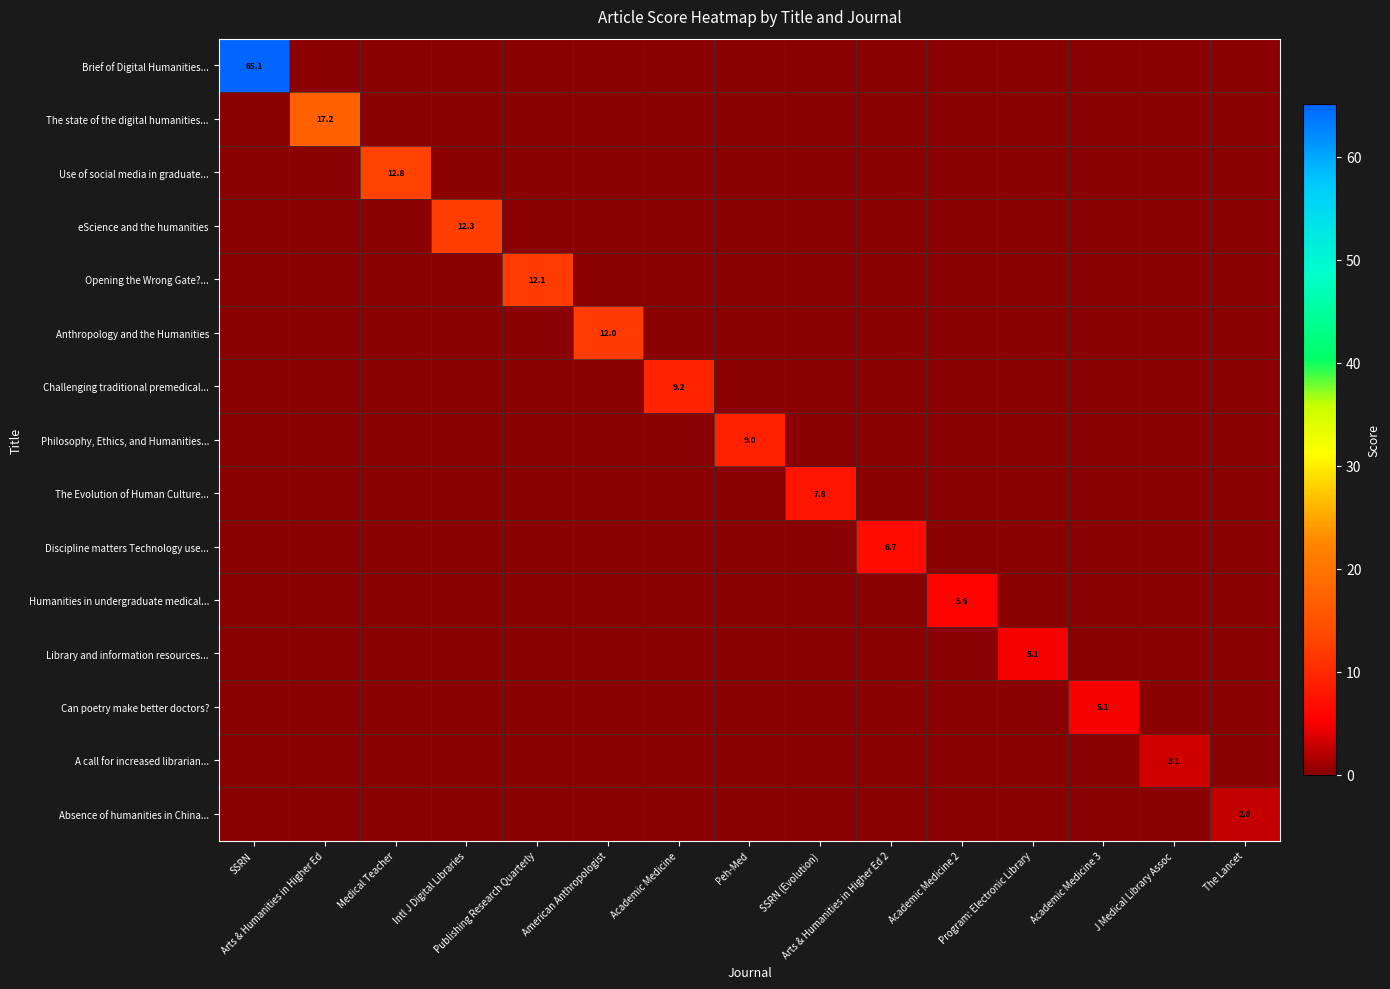

True or false: Anthropology and the Humanities has a value of -7.6 at Program: Electronic Library.

False